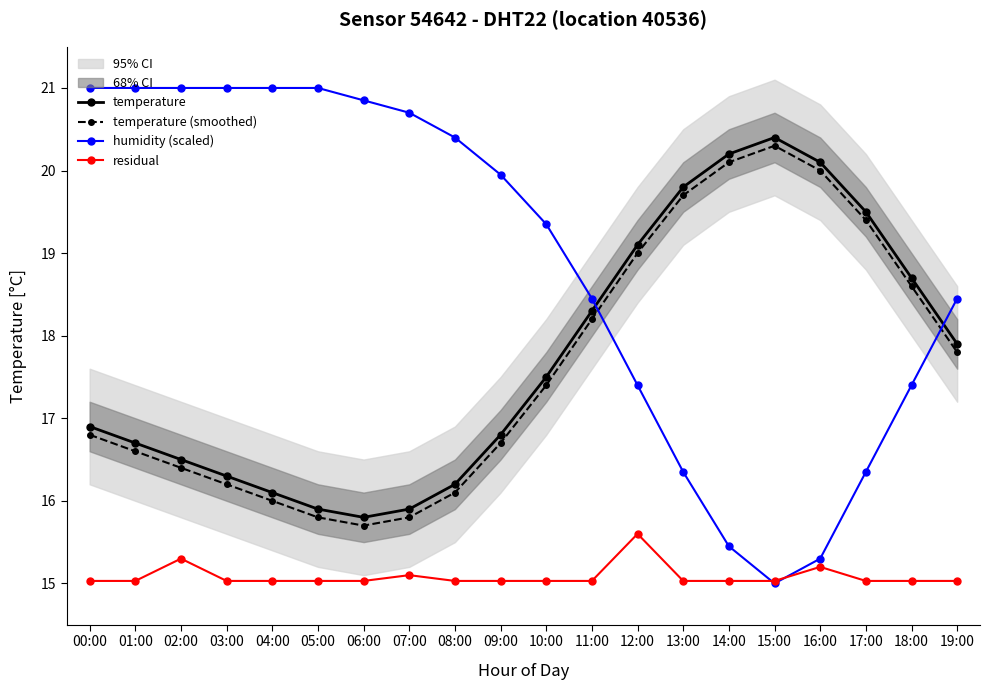

Rank the series at 10:00 from highest to lowest value.

humidity (scaled), temperature, temperature (smoothed), residual